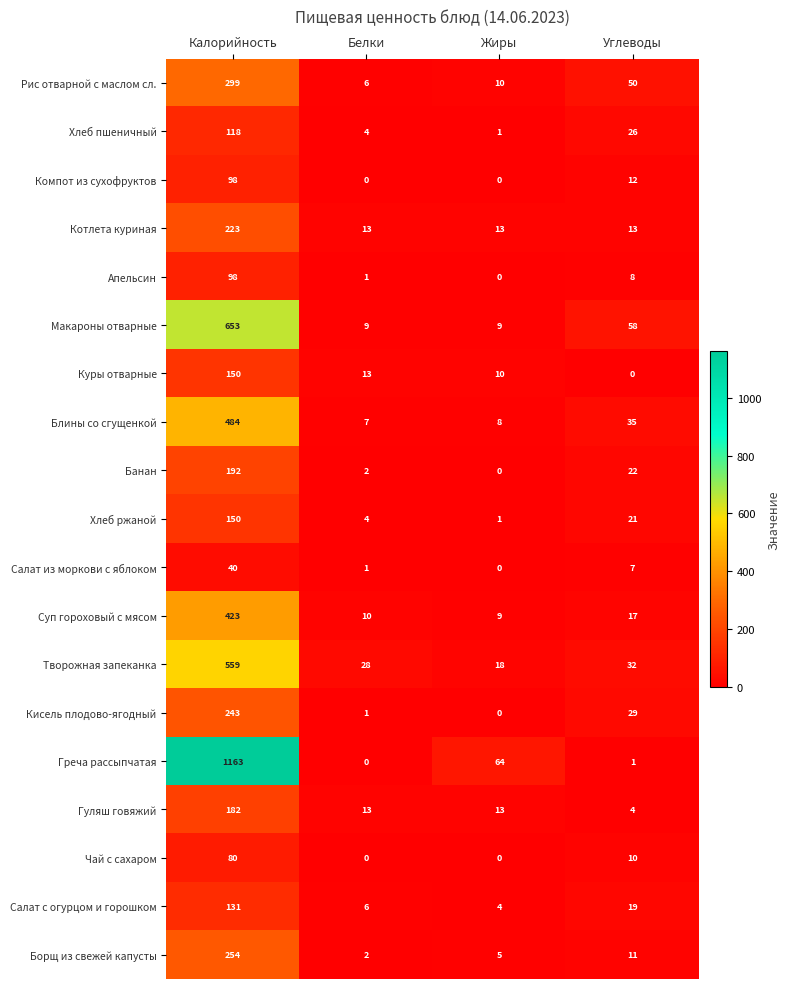

The value of Творожная запеканка at Углеводы is 32. True or false?

True